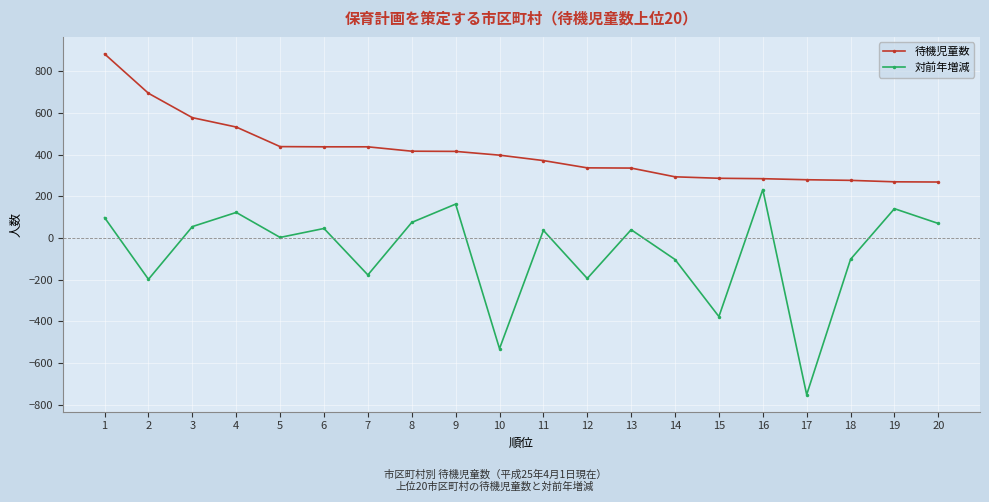

What is the maximum value for 対前年増減?

233